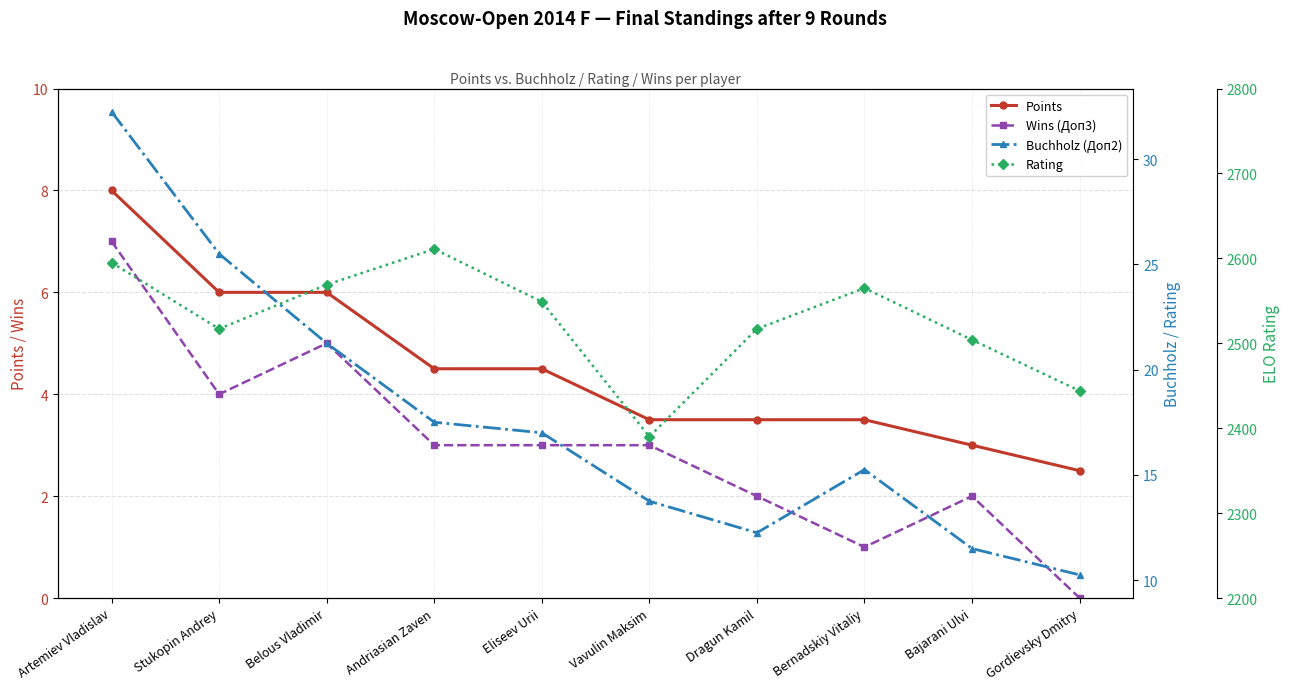

True or false: Points and Buchholz (Доп2) cross at least once.

False